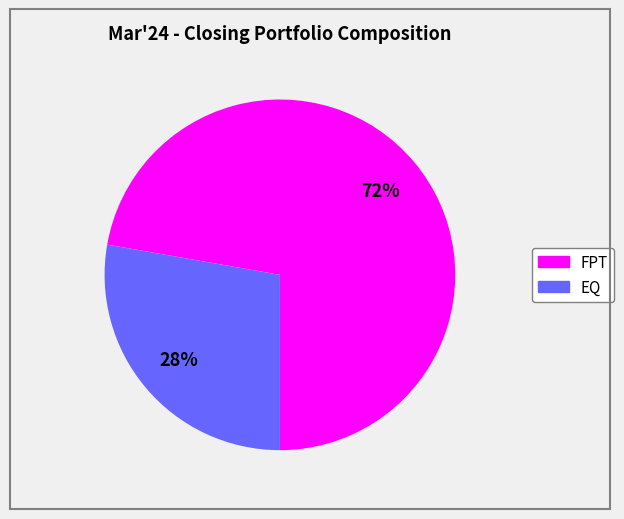

Is it true that EQ is 28% of the pie?

True